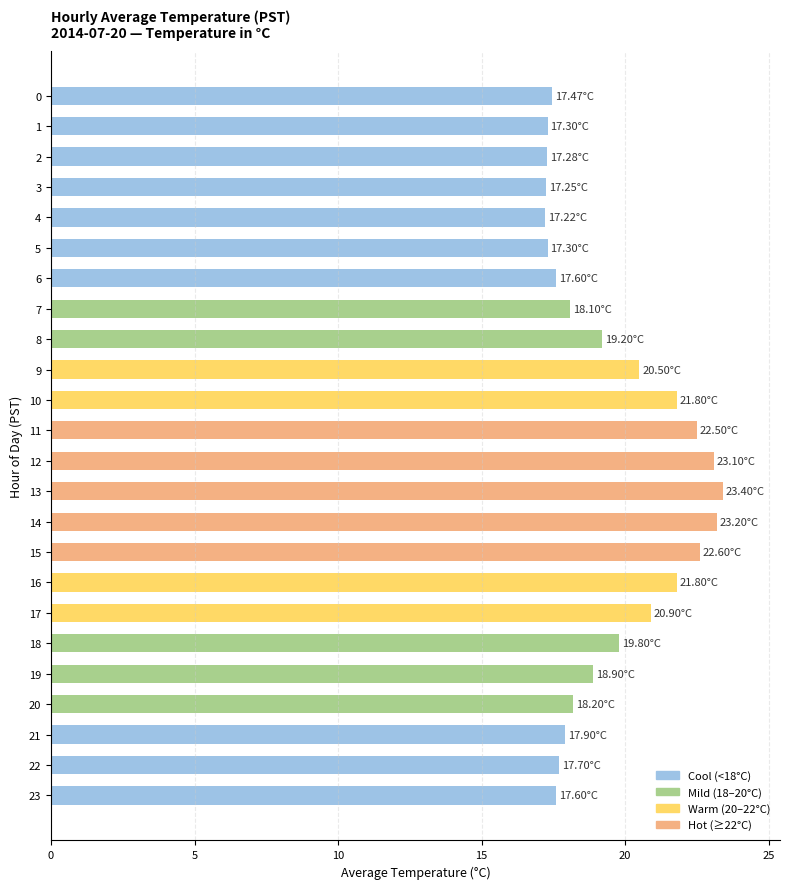

Between 21 and 8, which is larger?

8